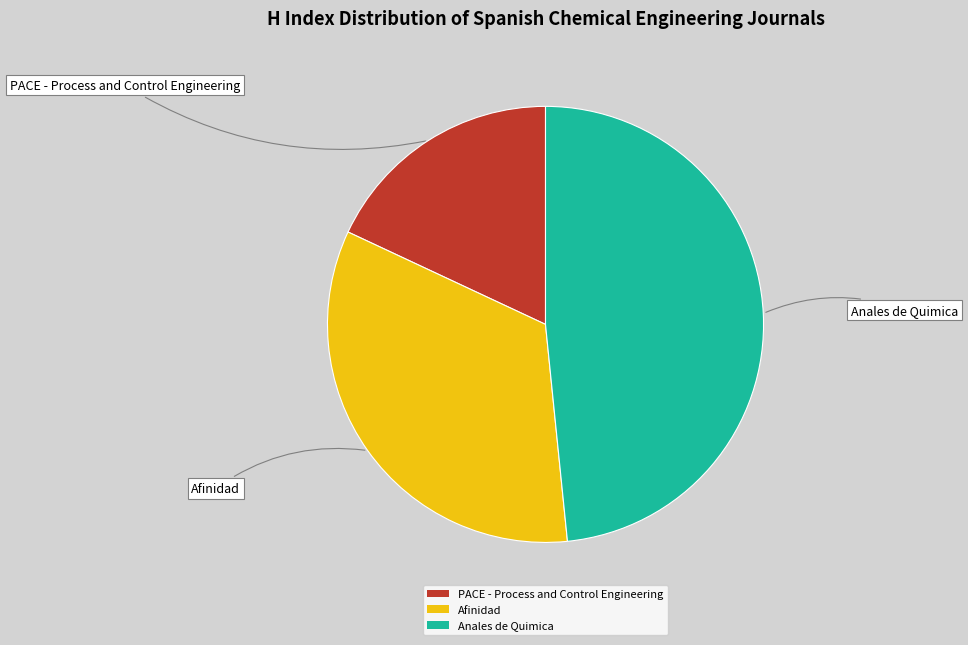

What is the largest slice in the pie chart?

Anales de Quimica